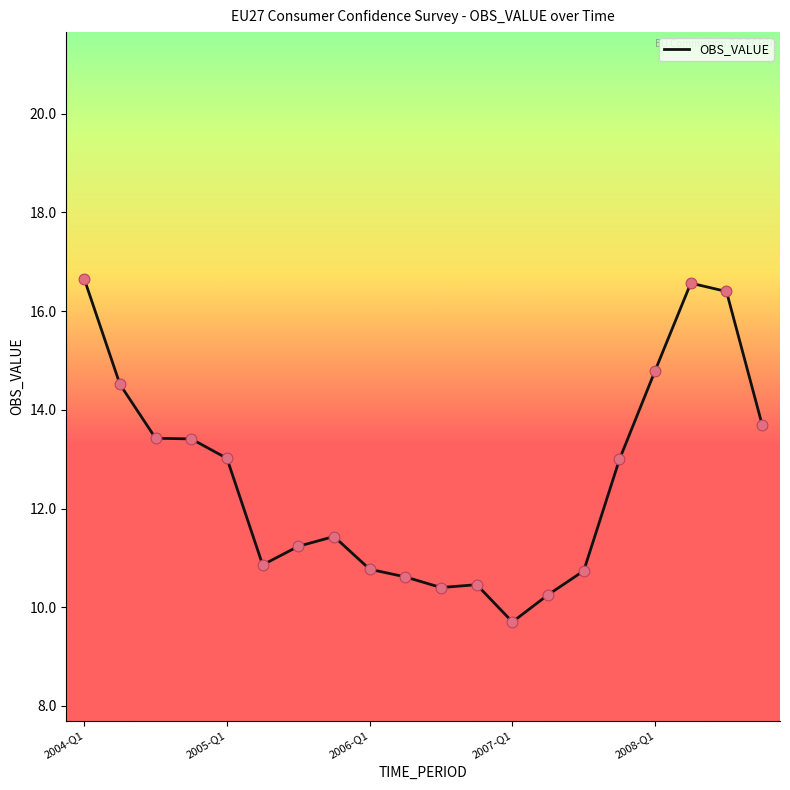

What is the maximum value shown in the chart?

16.7